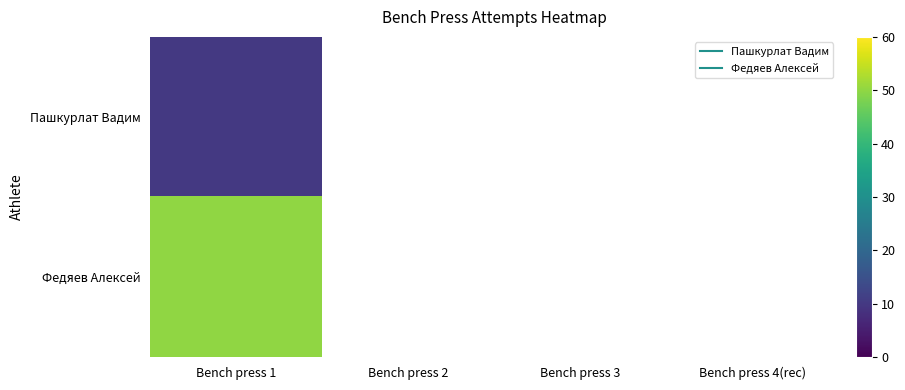

What is the maximum value for Пашкурлат Вадим?

10.0